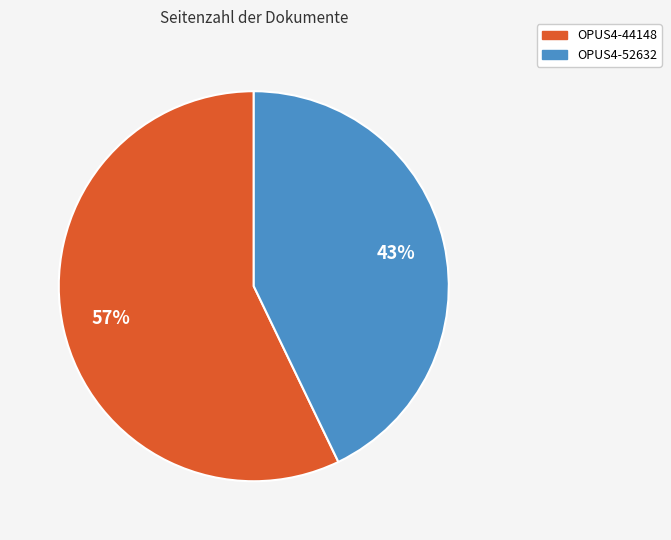

Which slice is the smallest?

OPUS4-52632